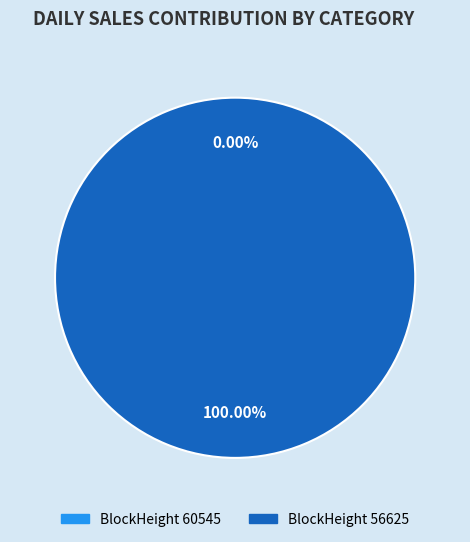

What is the total percentage of 60545 and 56625?

100.0%